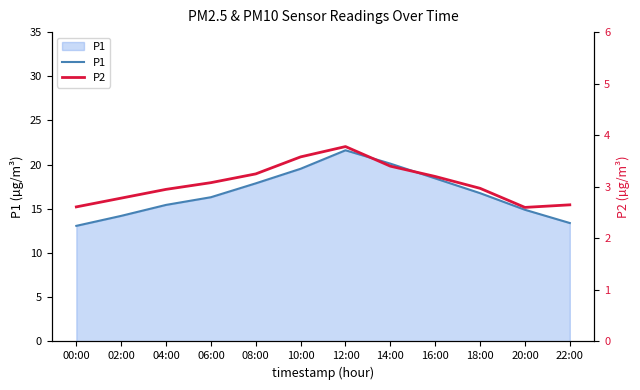

What is the minimum value for P1?

13.1